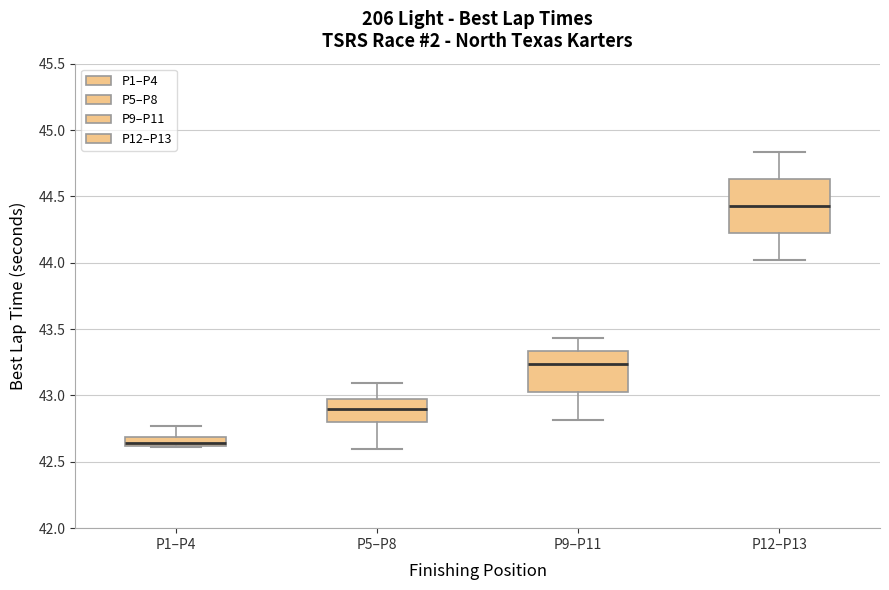

Where does the lower whisker of the box for P5–P8 end on the y-axis? The values are not printed on the chart, so give them approximately, as read against the axis.

42.60